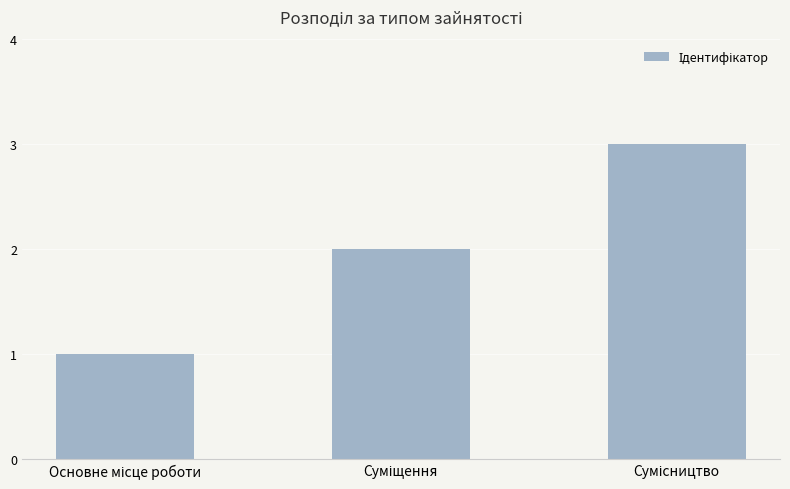

What is the greatest value displayed?

3